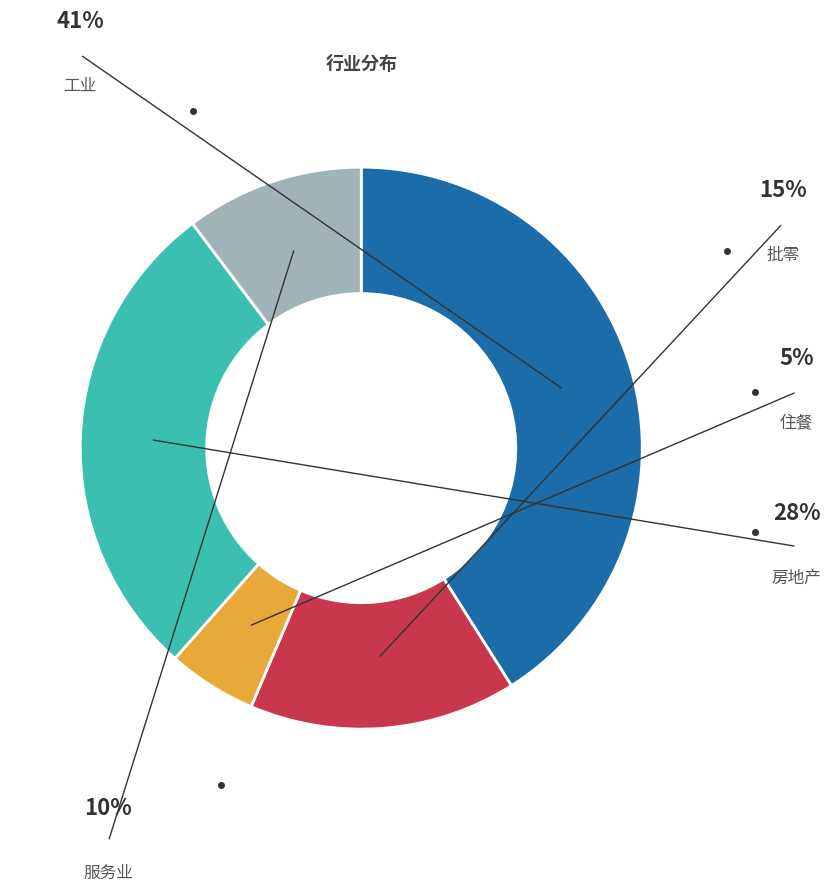

Do 服务业 and 房地产 together represent more than half of the pie?

No